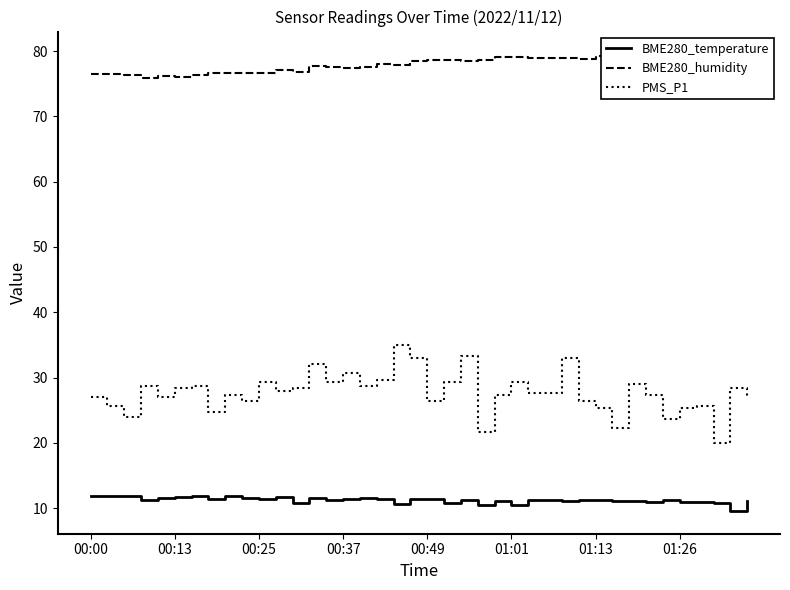

At which label is PMS_P1 closest to 27?

00:00